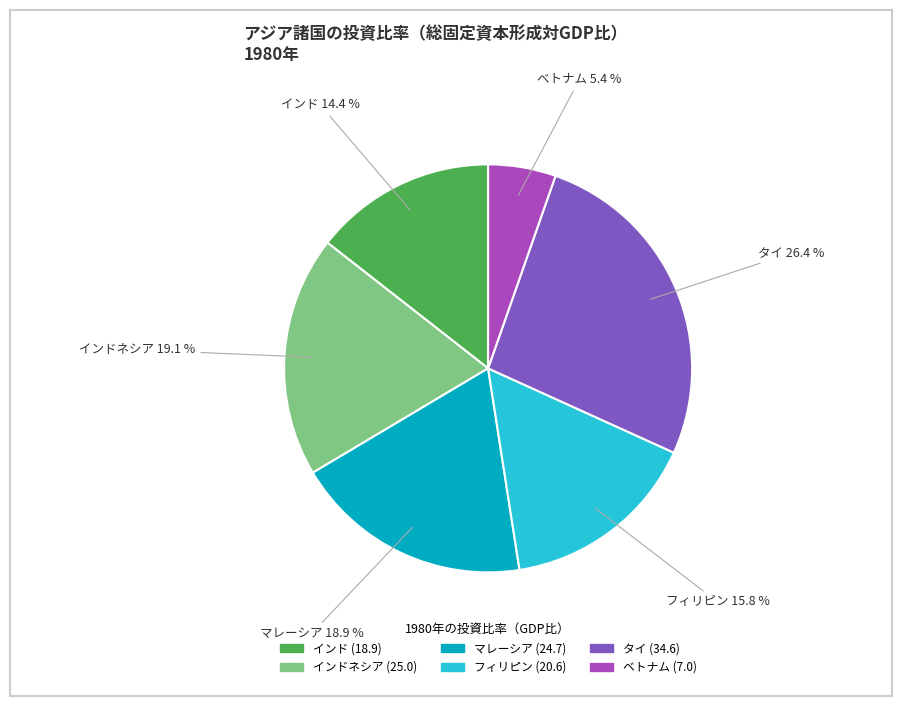

Is there any slice that represents more than half of the pie?

No